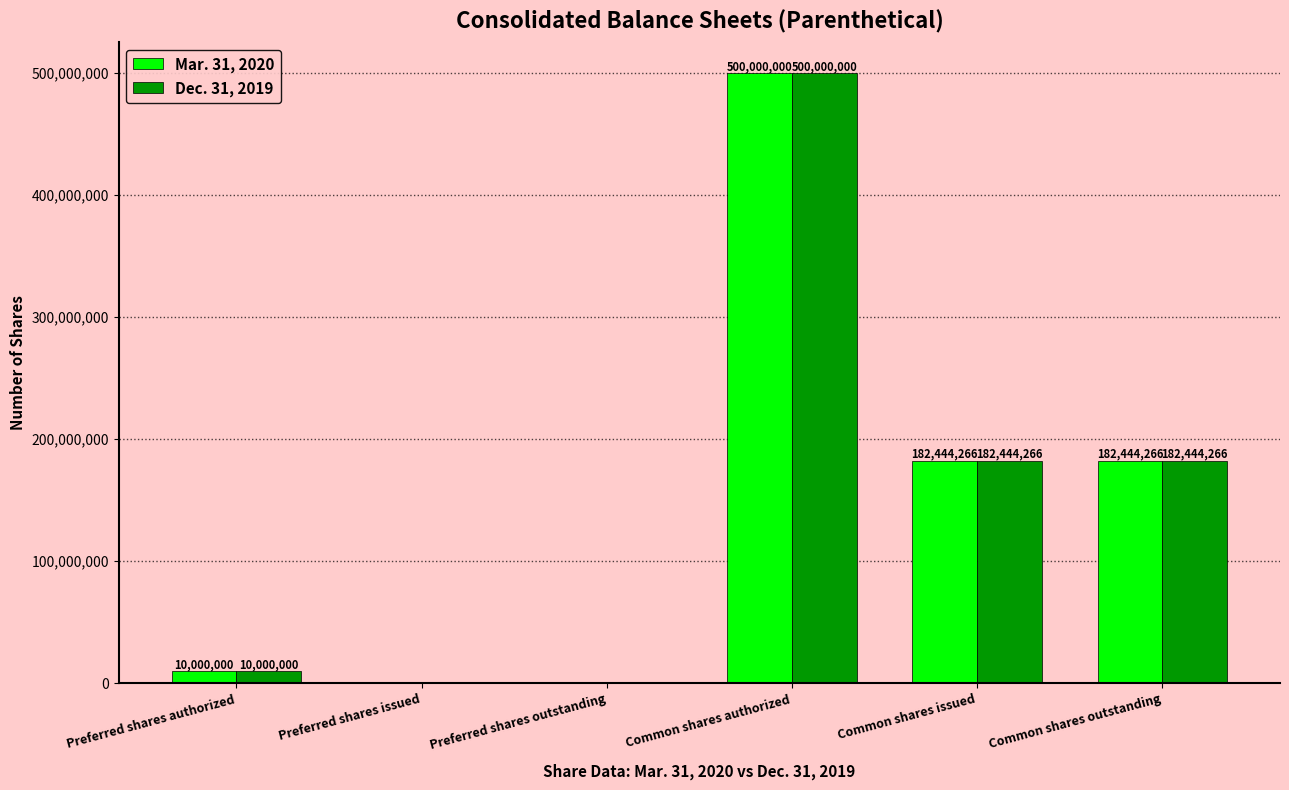

Does the chart contain stacked bars?

No